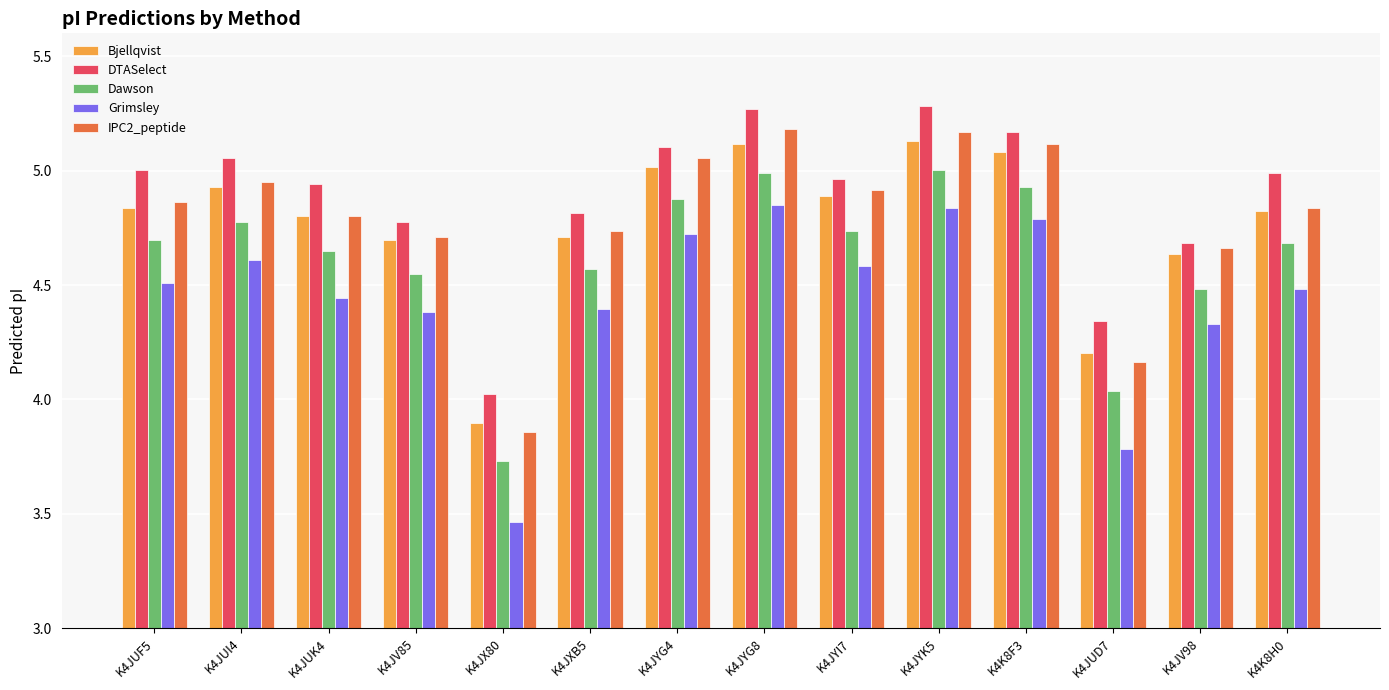

At which label does Dawson reach its minimum?

K4JX80